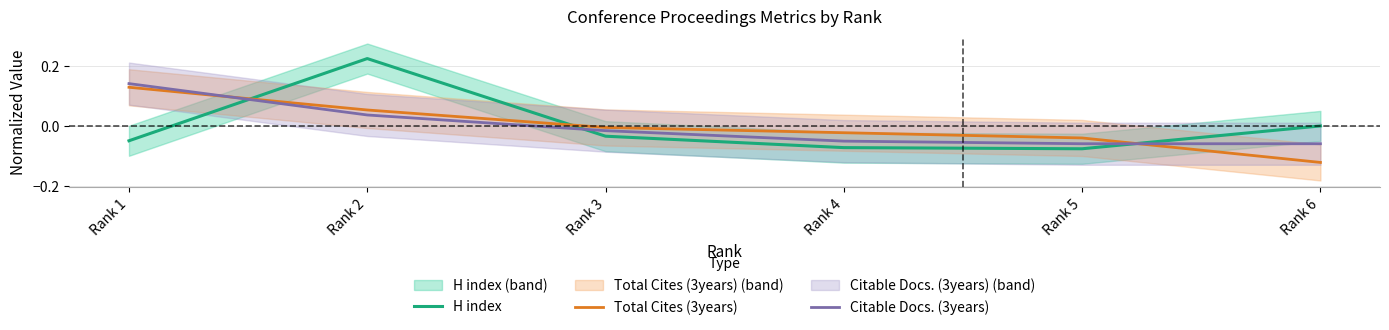

Reading right to left, transcribe all the data shown in this chart.

H index: 0.0	-0.1	-0.1	-0.0	0.2	-0.0
Total Cites (3years): -0.1	-0.0	-0.0	-0.0	0.1	0.1
Citable Docs. (3years): -0.1	-0.1	-0.0	-0.0	0.0	0.1